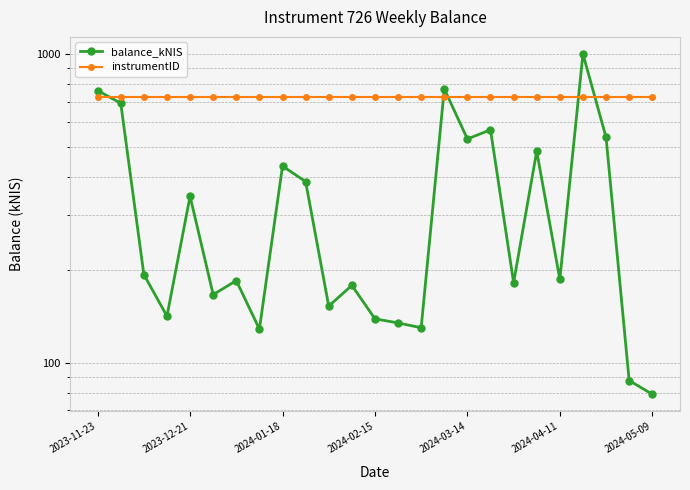

What is the sum of the instrumentID values at 16 and 7?

1452.0